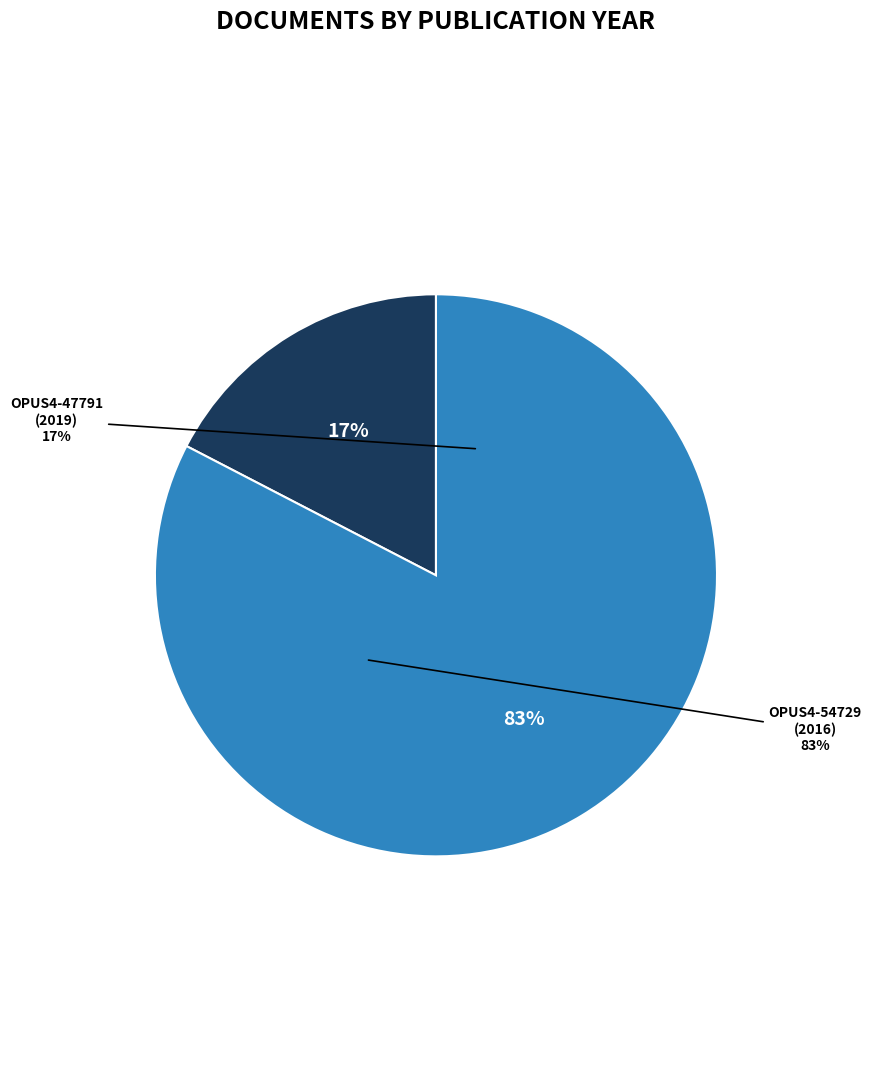

Count the number of slices in the pie.

2